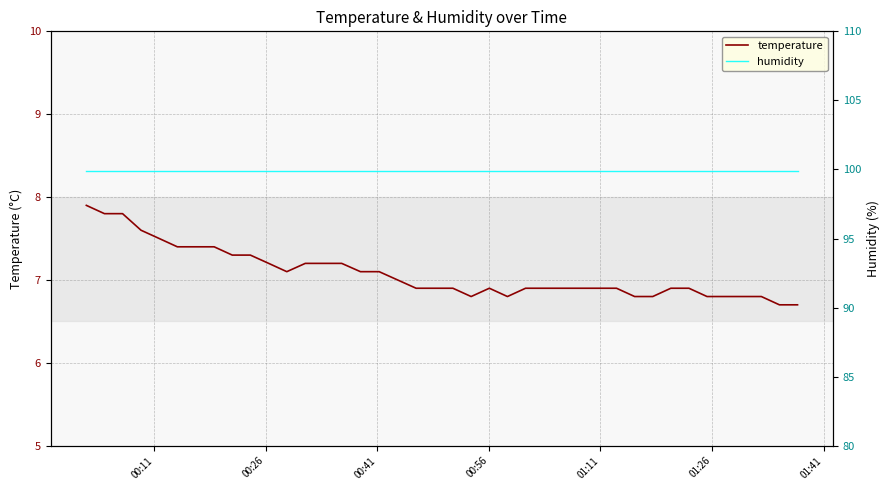

What is the minimum value for temperature?

6.7